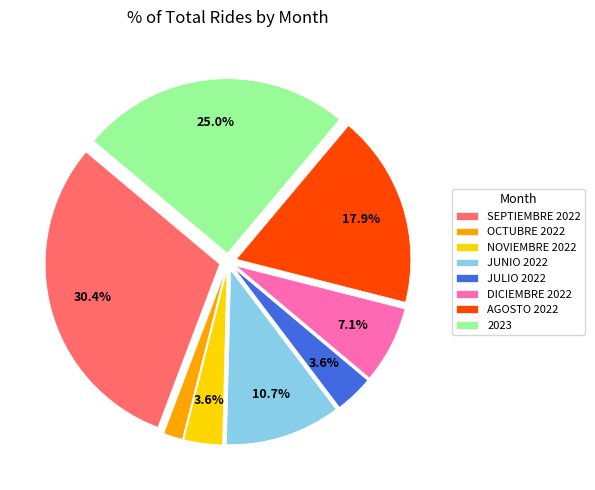

Which slice is the largest?

SEPTIEMBRE 2022